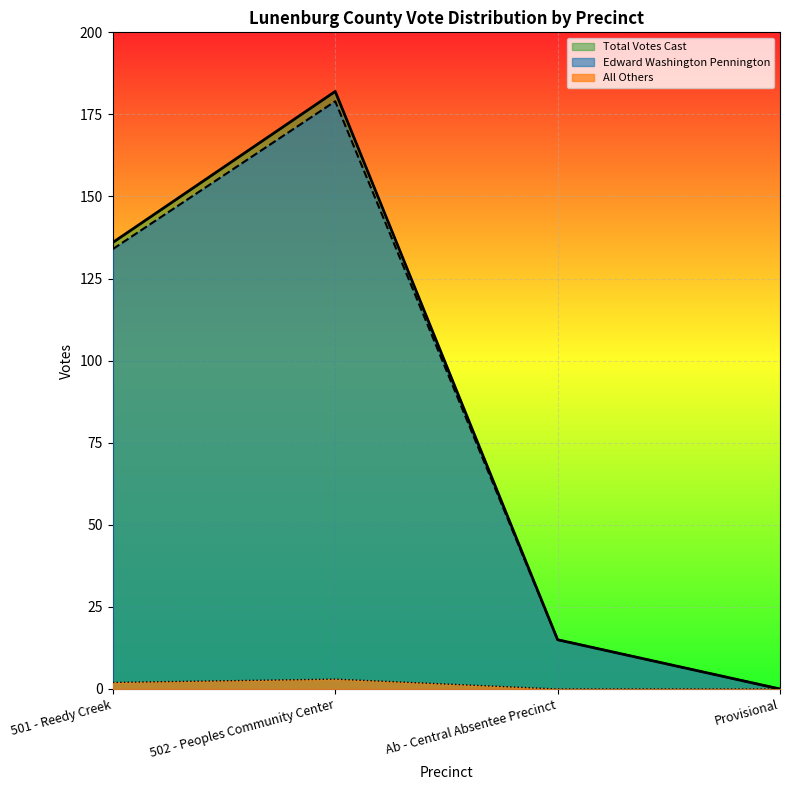

What are all the series names shown in the legend?

Total Votes Cast, Edward Washington Pennington, All Others